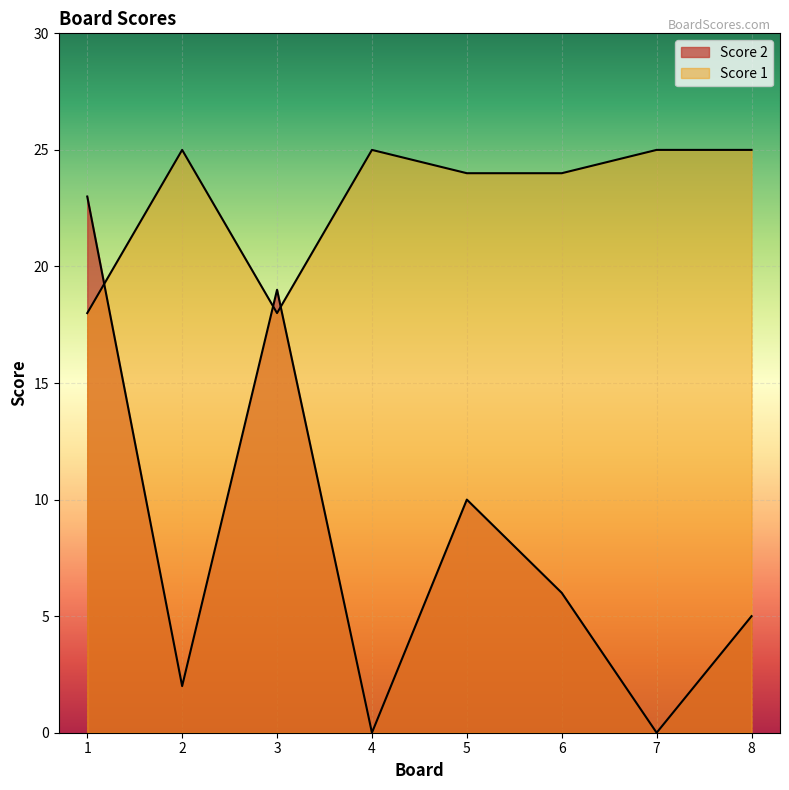

Which series changed the most between 2 and 7?

Score 2